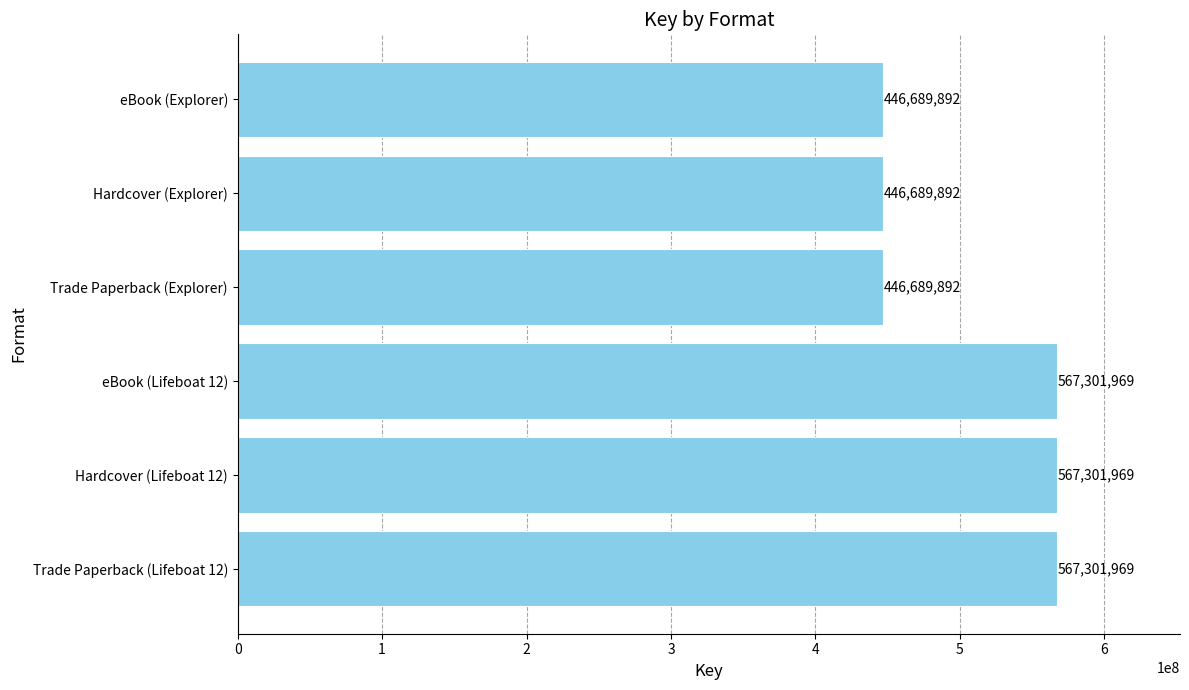

Count the values in the range 446689892 to 567301969.

6